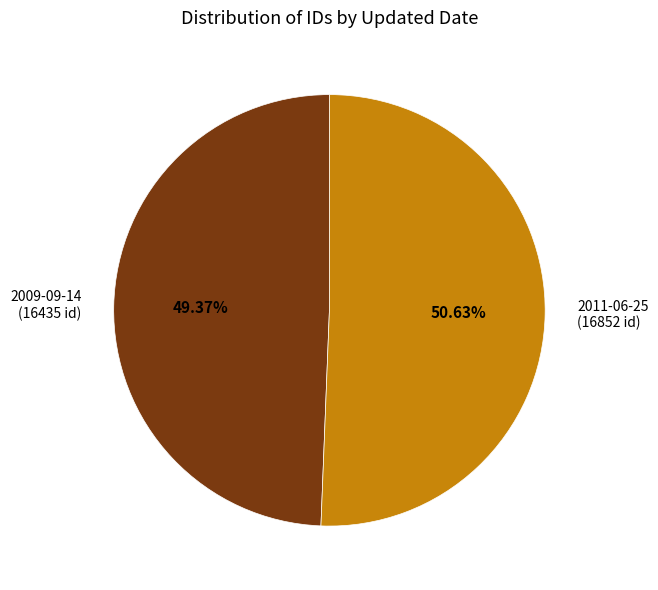

To the nearest percent, what is the average slice percentage?

50%